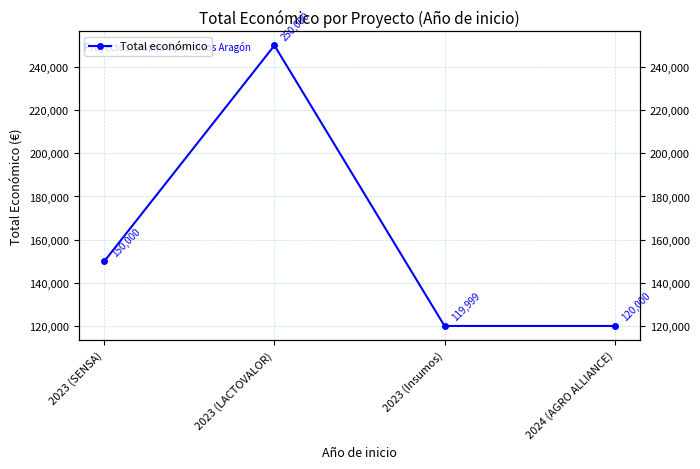

What is the ratio of the value at 2023 (LACTOVALOR) to the value at 2024 (AGRO ALLIANCE)?

2.1